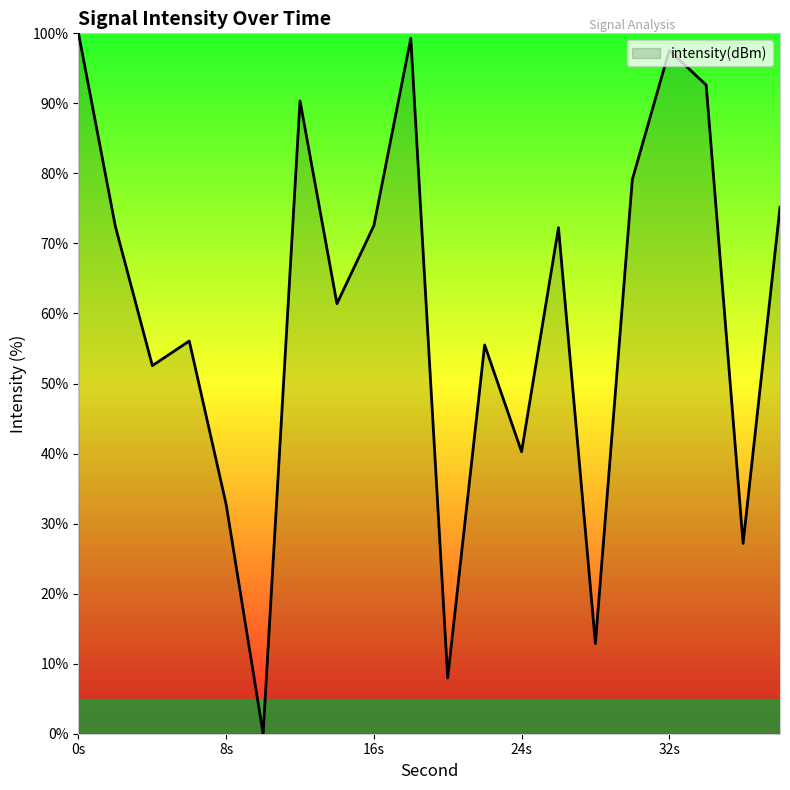

What is the difference between the maximum and minimum values?

100.0